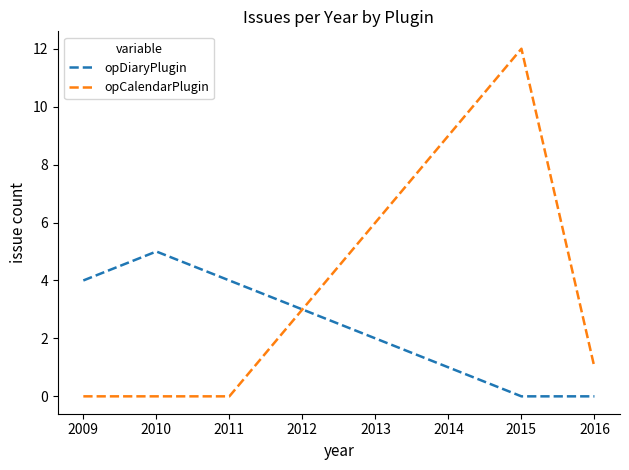

True or false: opCalendarPlugin has more than 0 interior local peaks.

True